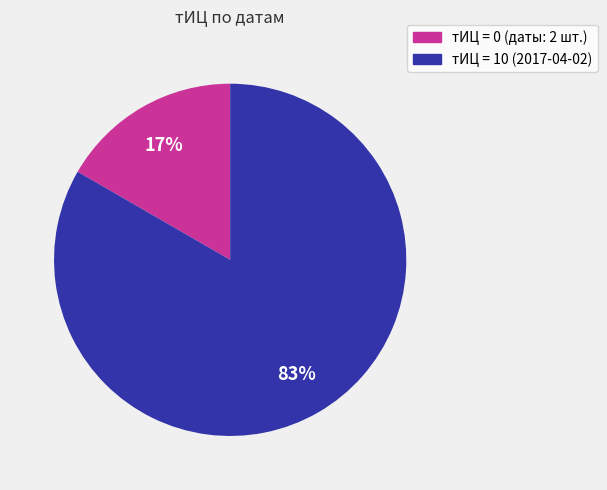

What is the majority slice?

тИЦ = 10 (2017-04-02)